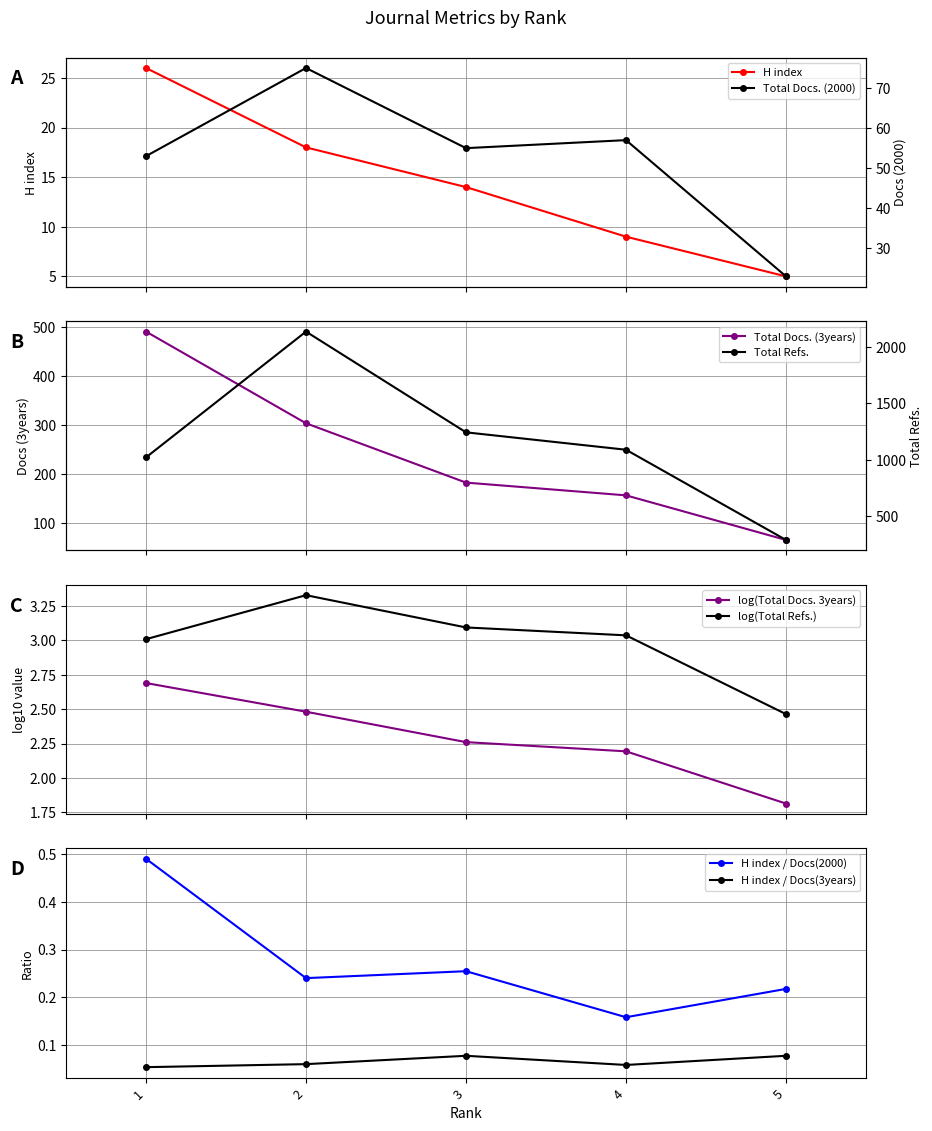

Where does the Total Docs. (3years) series first go above 182?

1